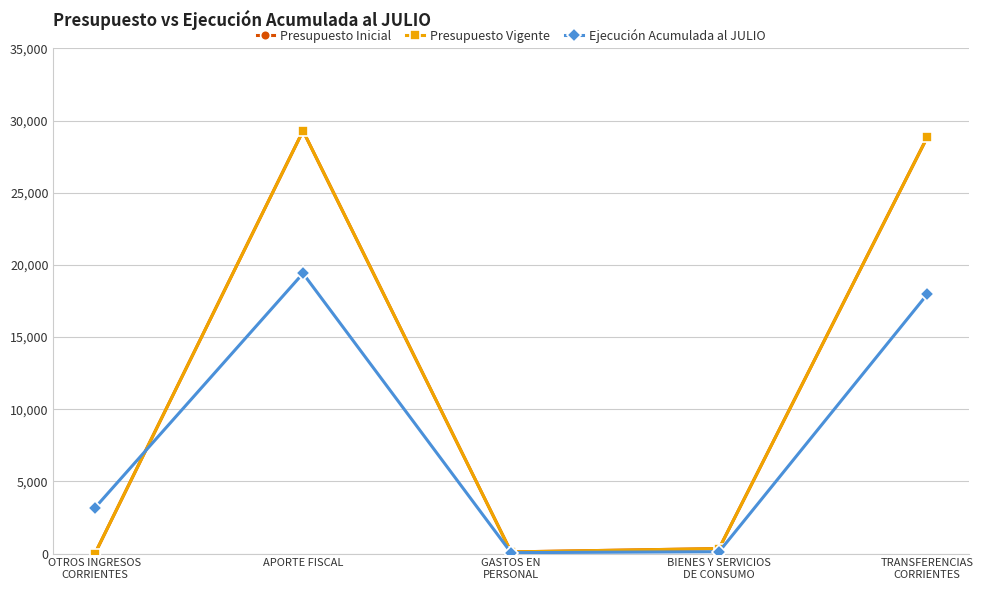

Does the chart have visible grid lines?

Yes